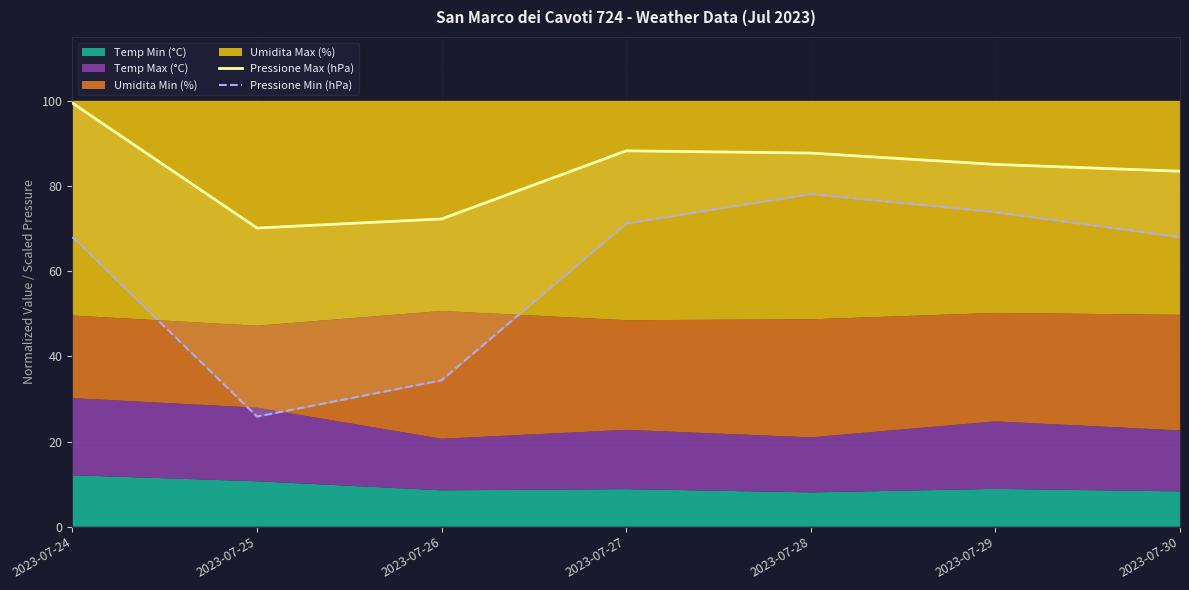

Which series has the largest range (max minus min)?

Pressione Min (hPa)